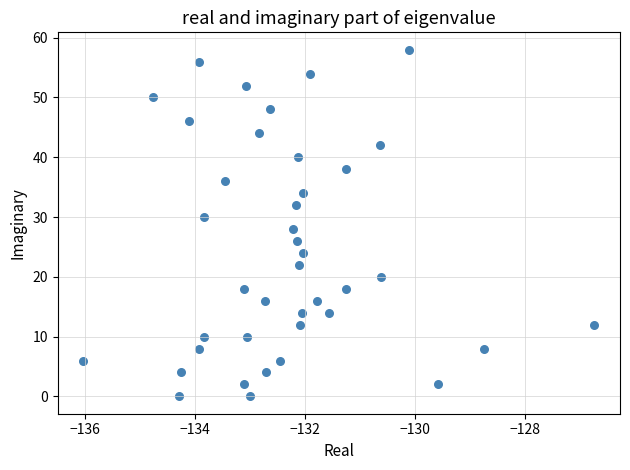

What is the range of Y values (max minus min)?

58